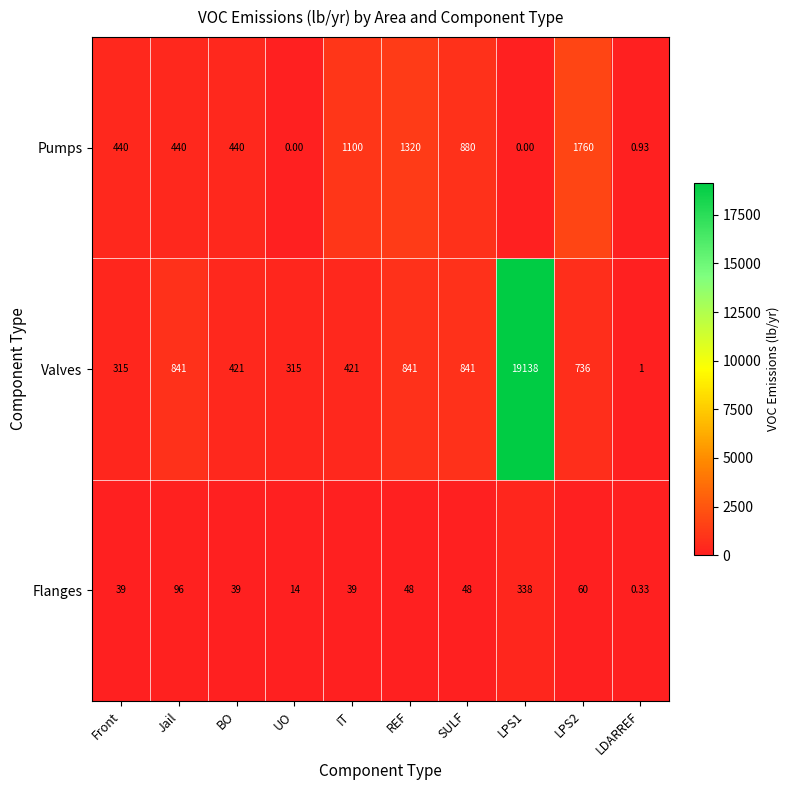

Which series has the largest total across all categories?

Valves